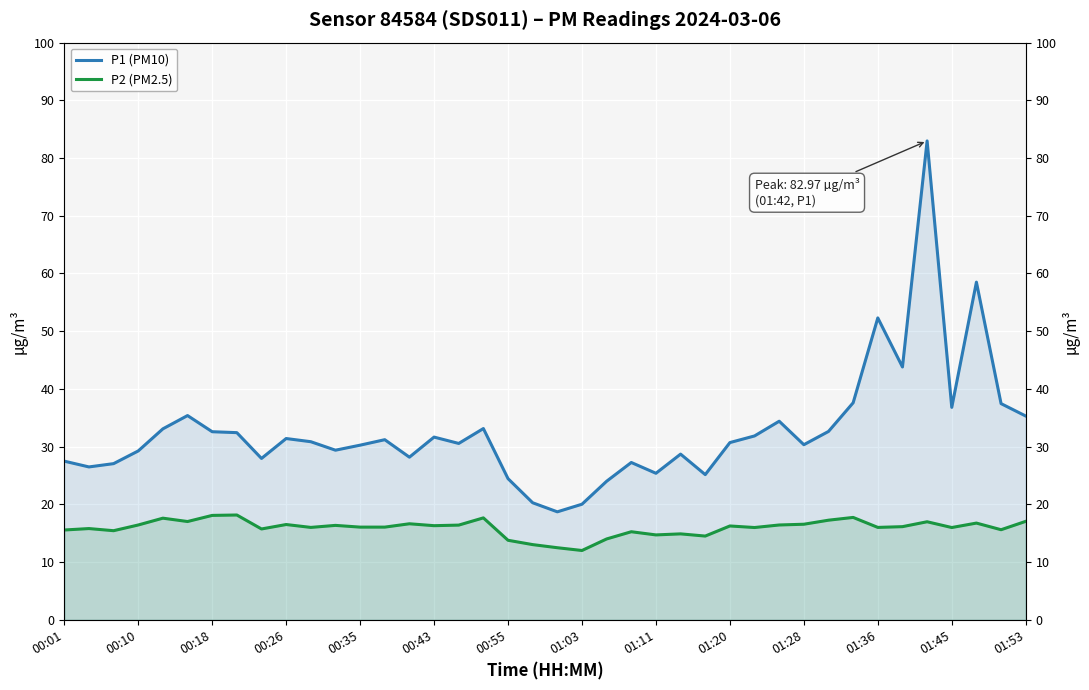

Reading left to right, transcribe all the data shown in this chart.

P1 (PM10): 27.5	26.5	27.1	29.2	33.1	35.4	32.6	32.4	27.9	31.4	30.9	29.4	30.2	31.2	28.2	31.6	30.6	33.1	24.4	20.3	18.7	20.0	24.0	27.2	25.4	28.7	25.1	30.7	31.9	34.4	30.3	32.6	37.6	52.3	43.8	83.0	36.8	58.5	37.5	35.3
P2 (PM2.5): 15.6	15.8	15.4	16.4	17.6	17.0	18.1	18.1	15.7	16.5	16.0	16.4	16.1	16.1	16.6	16.3	16.4	17.6	13.8	13.0	12.5	12.0	14.0	15.2	14.7	14.9	14.5	16.2	16.0	16.4	16.6	17.2	17.7	16.0	16.1	17.0	16.0	16.8	15.6	17.1